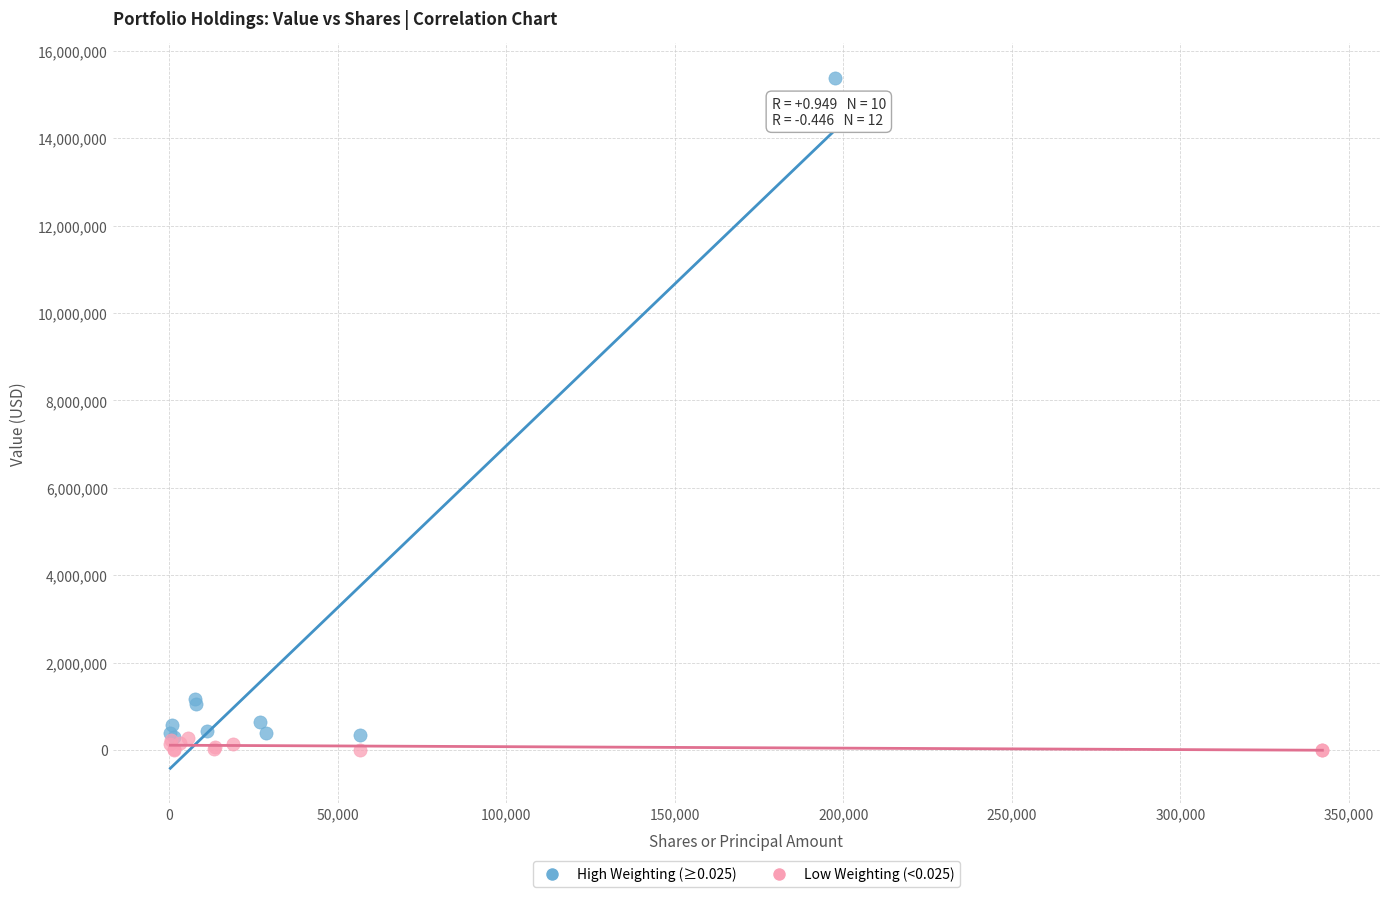

Which series reaches the maximum Y coordinate?

High Weighting (≥0.025)